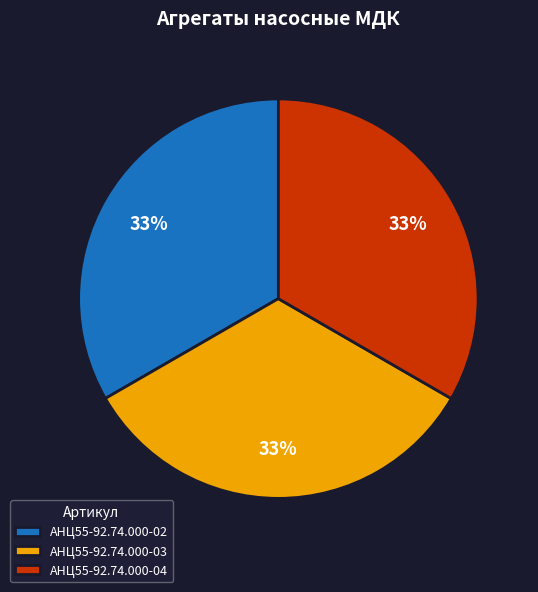

True or false: АНЦ55-92.74.000-02 accounts for 44% of the total.

False